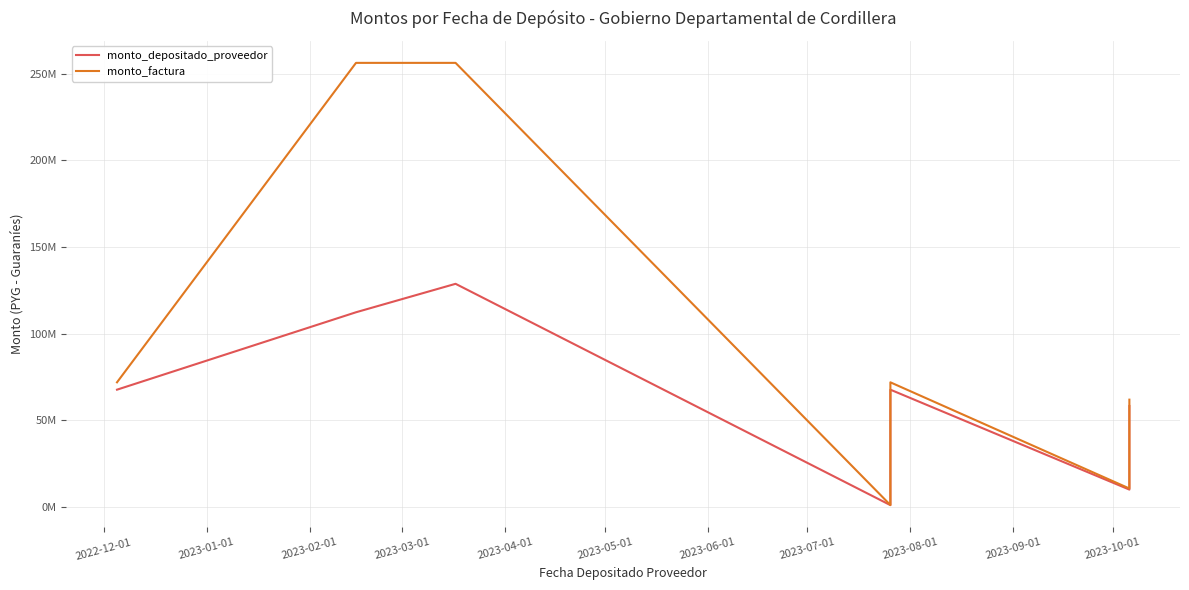

True or false: monto_depositado_proveedor and monto_factura cross at least once.

False